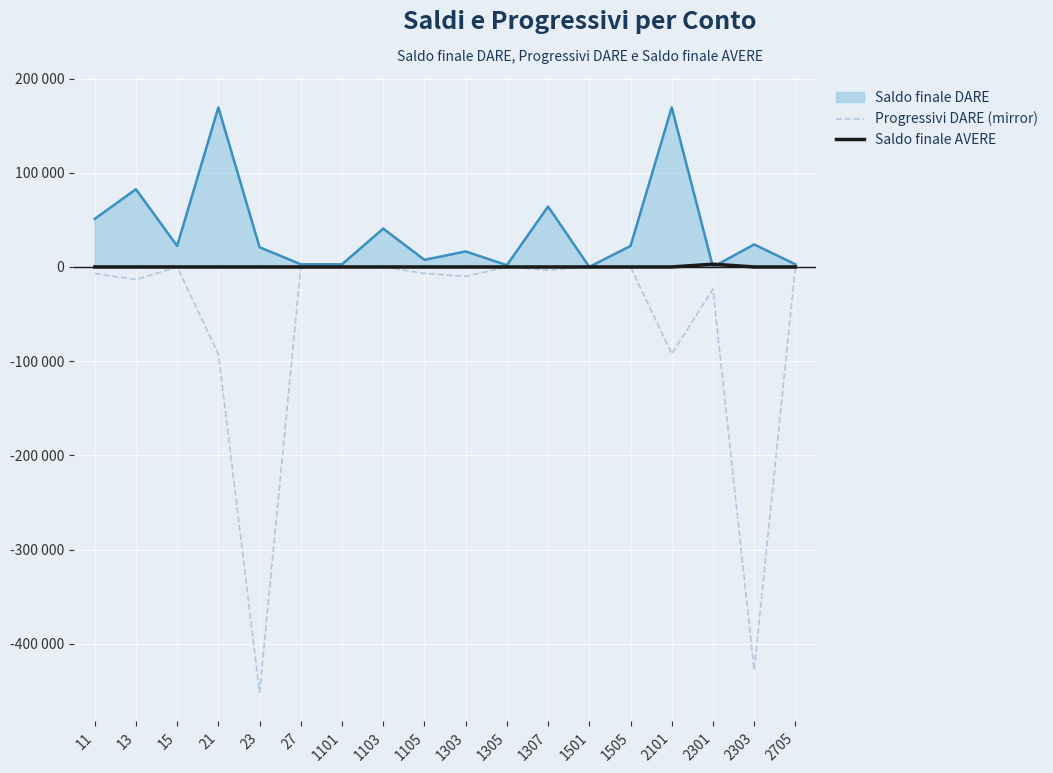

Is it true that Progressivi DARE (mirror) equals -1321.4 at 1307?

False